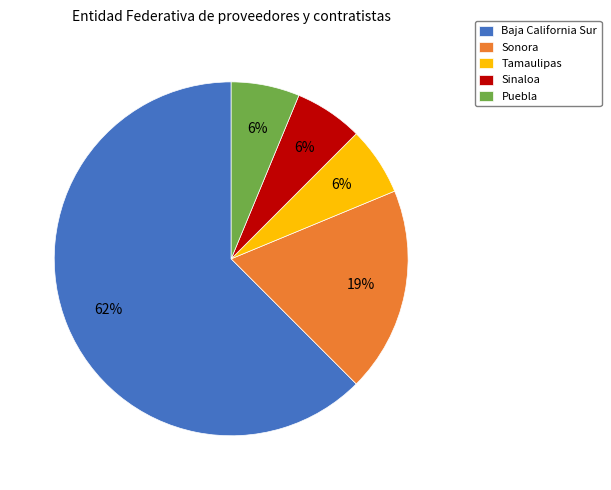

Approximately how many times larger is the value at Puebla compared to Sonora?

0.3